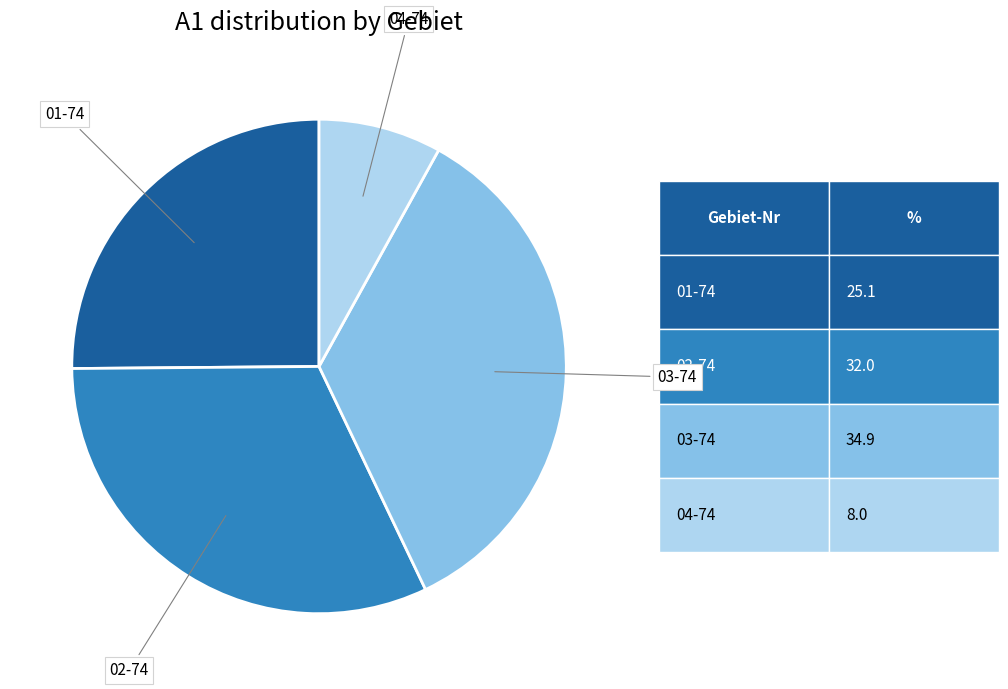

Is there a majority slice in this chart?

No